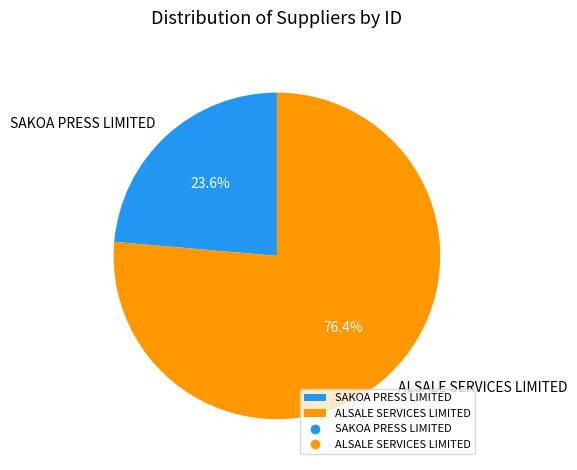

How much of the chart is everything except ALSALE SERVICES LIMITED?

23.6%